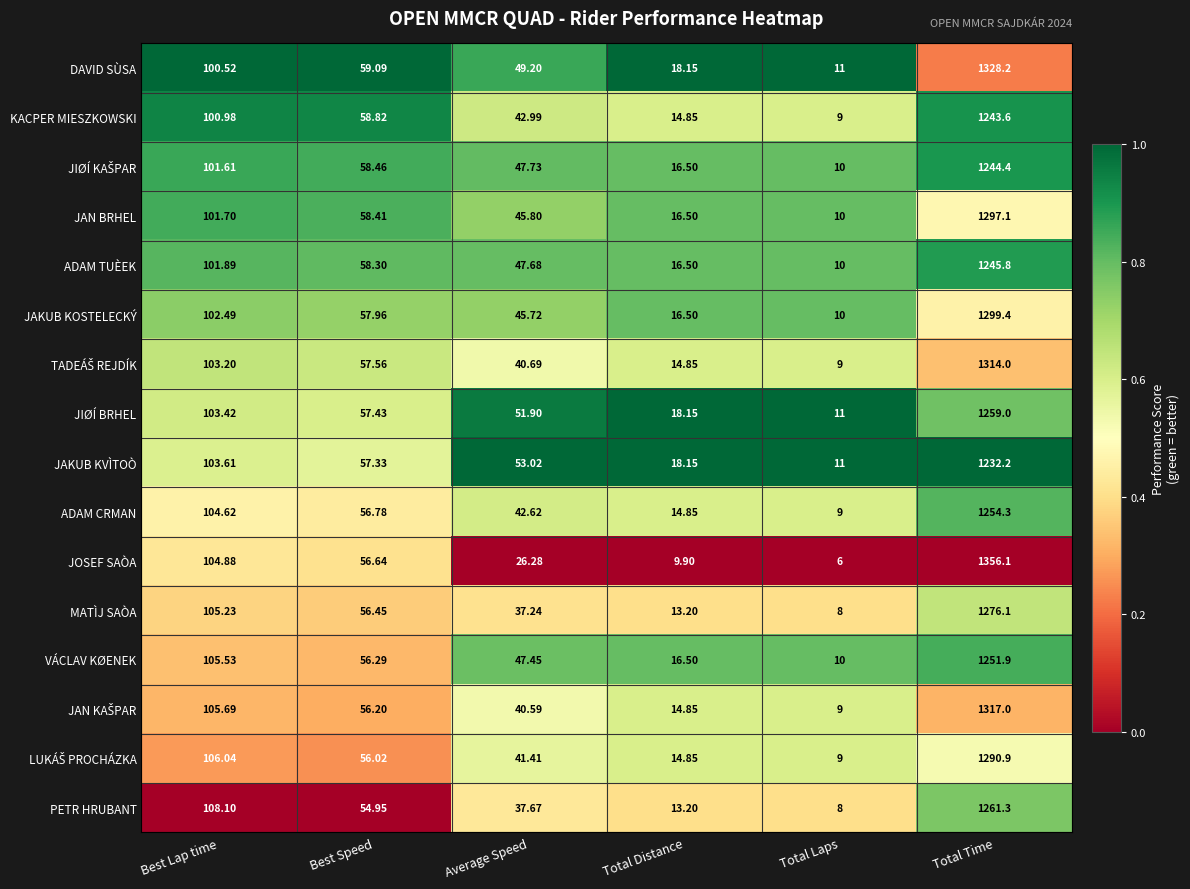

Which category has the lowest value in the JOSEF SAÒA series?

Total Laps